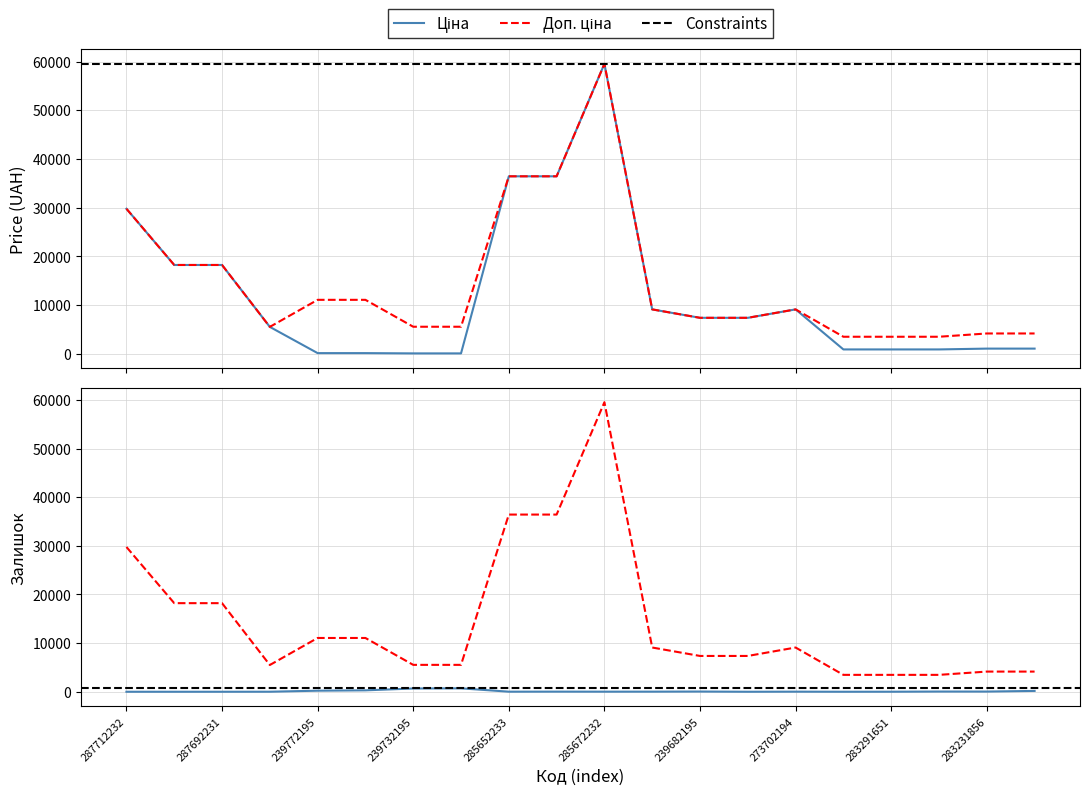

Rank the series by their average value, from highest to lowest.

Доп. ціна, Ціна, Залишок